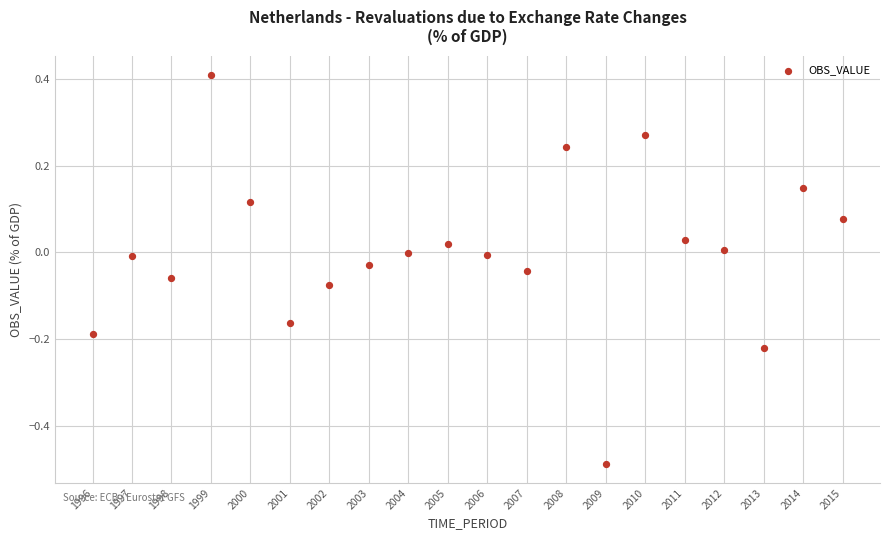

What is the range of Y values (max minus min)?

0.9